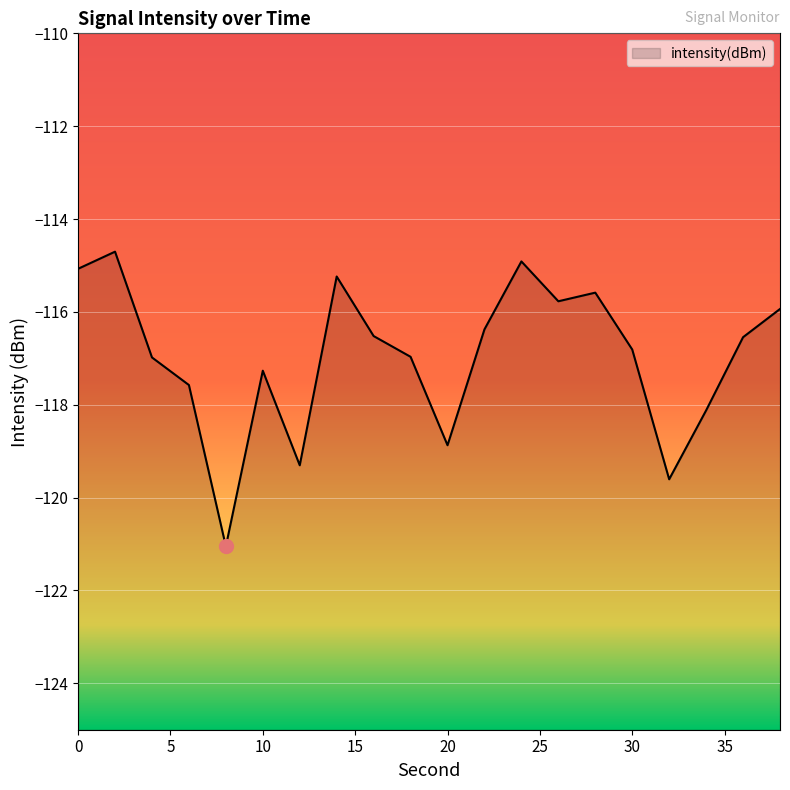

Is it true that the value at 16 is -116.5?

True